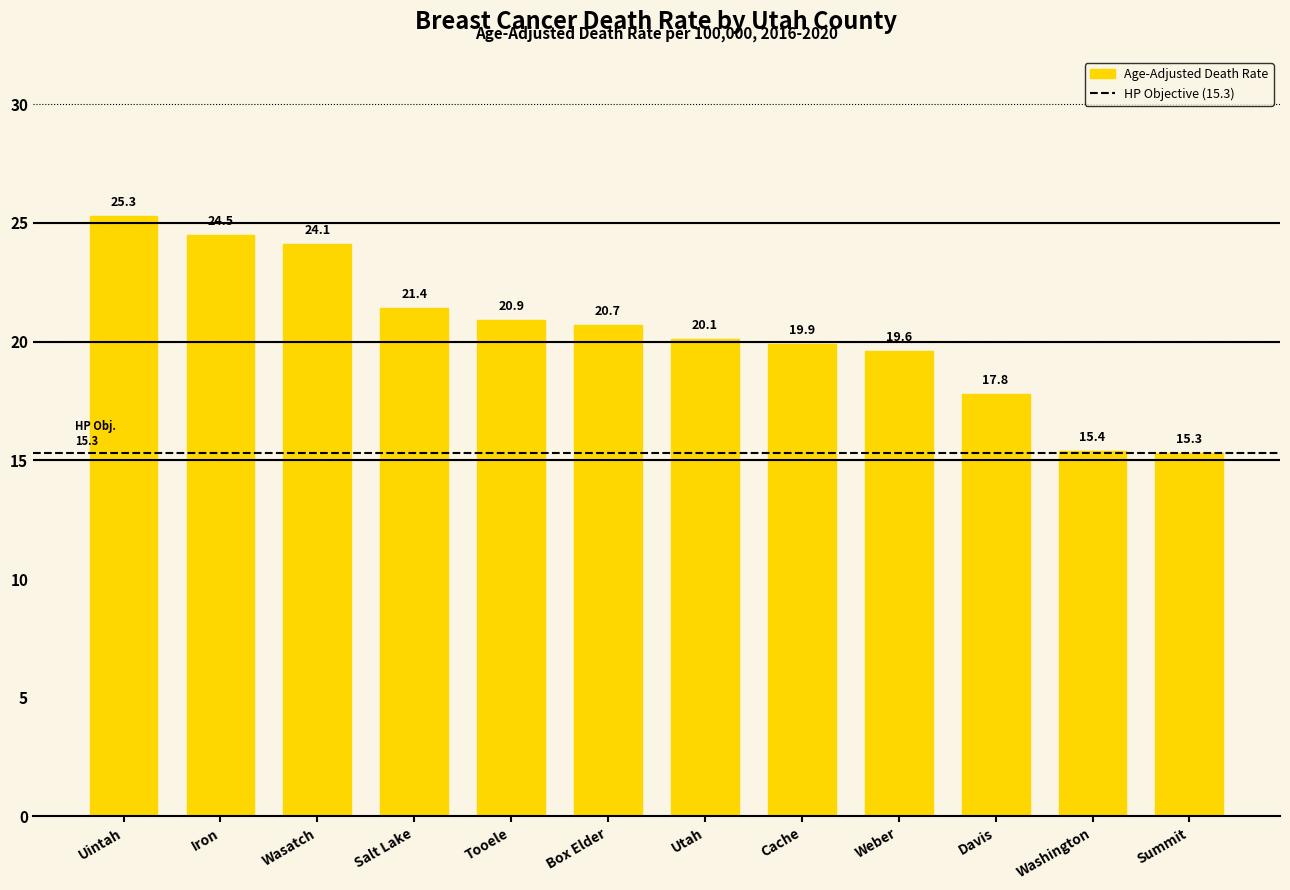

What is the sum of all values?

245.0